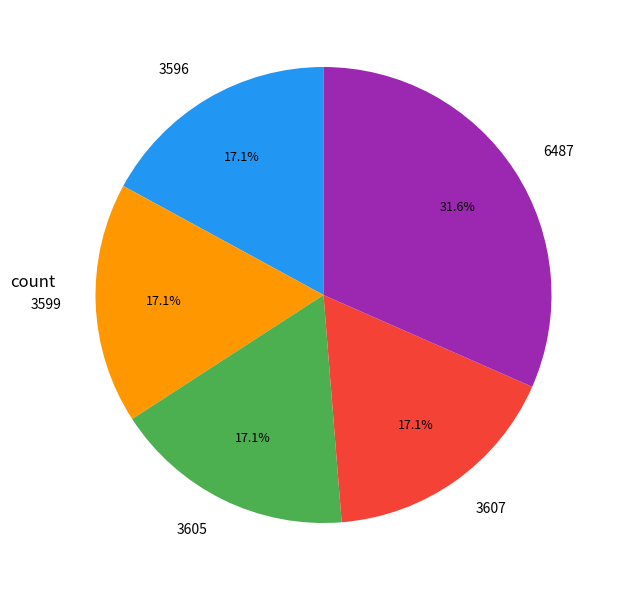

To the nearest percent, what percentage of the pie is 3605?

17%